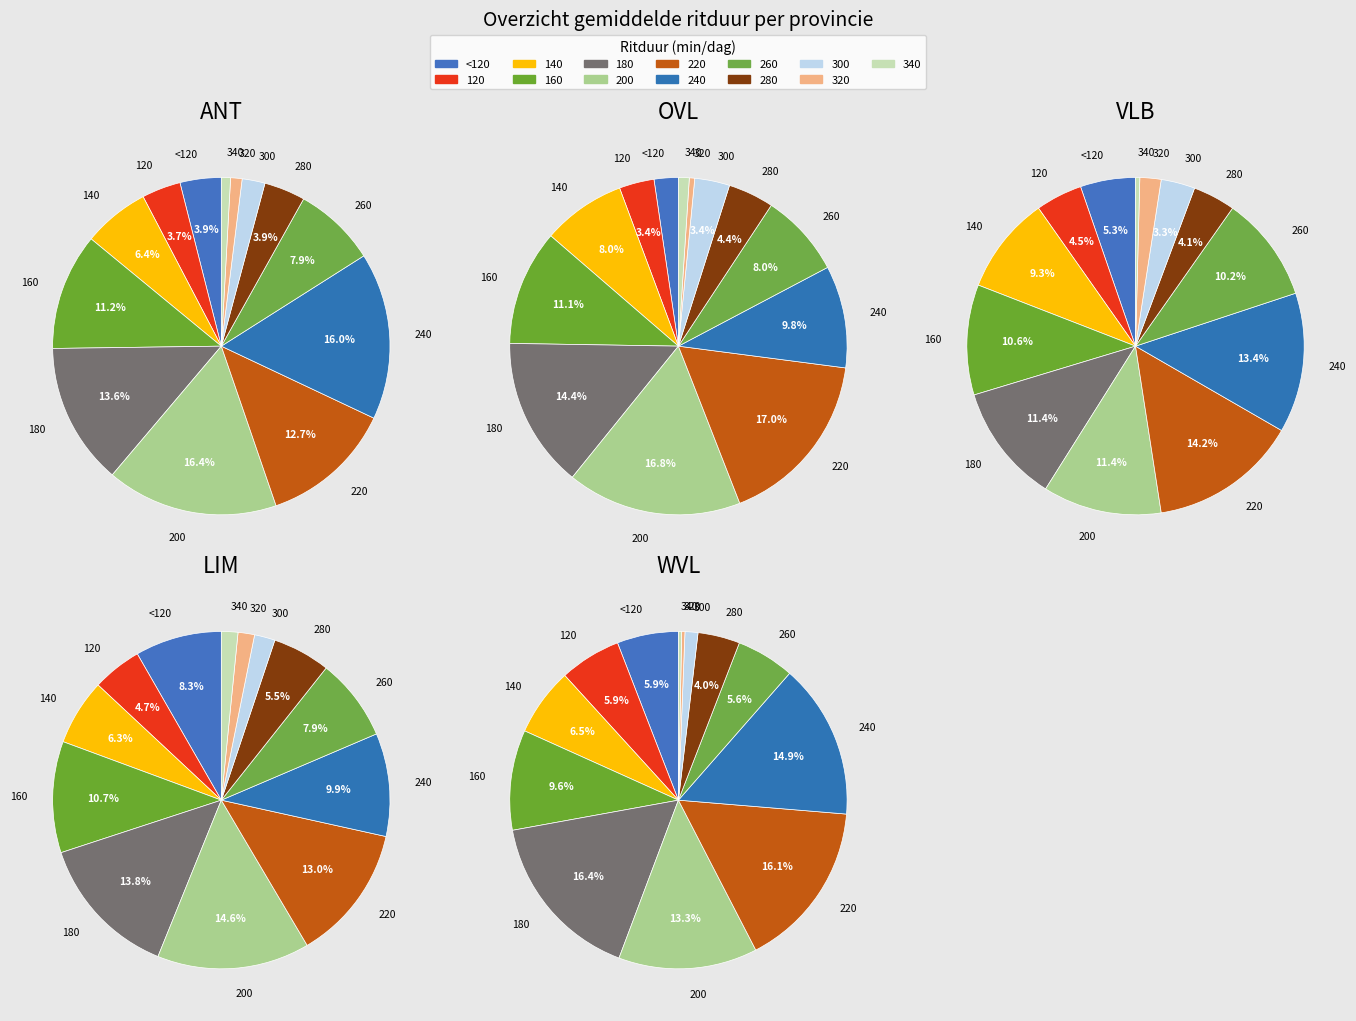

True or false: <120 accounts for 1% of the total.

False